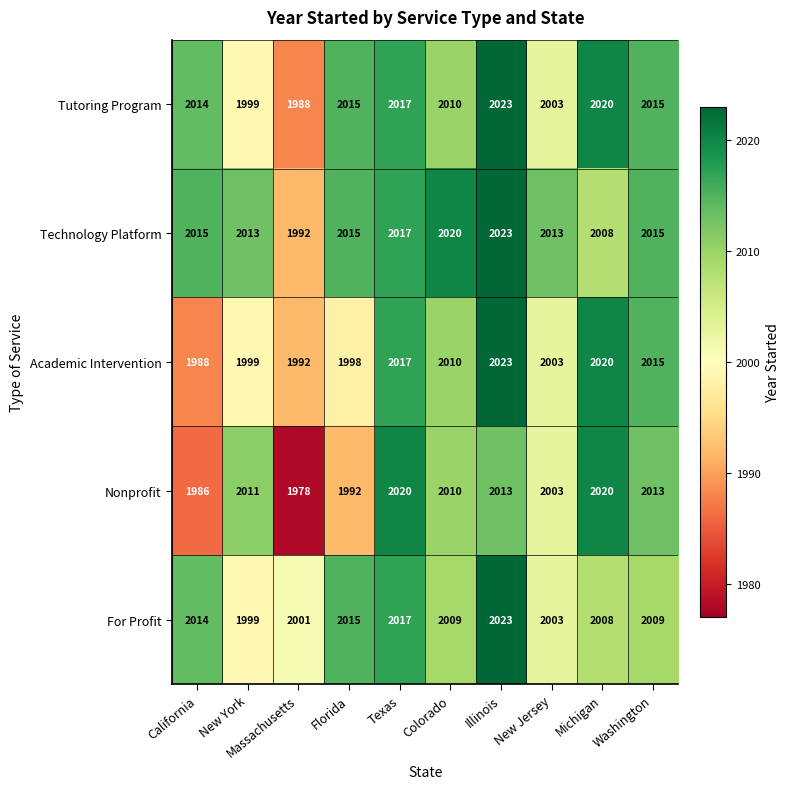

How many distinct data groups are displayed?

5